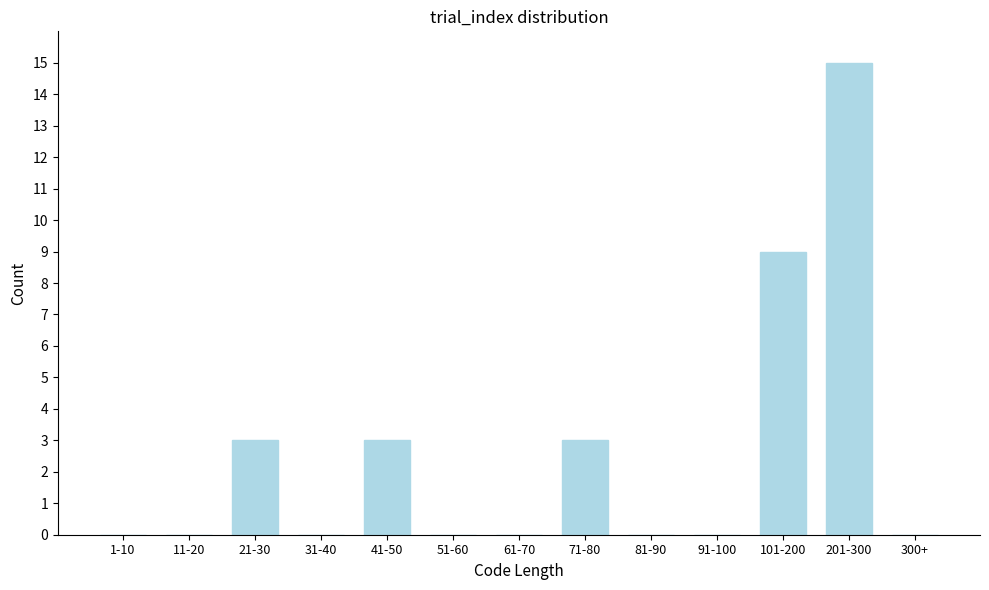

Reading left to right, what are all the values shown in this chart?

1-10=0	11-20=0	21-30=3	31-40=0	41-50=3	51-60=0	61-70=0	71-80=3	81-90=0	91-100=0	101-200=9	201-300=15	300+=0